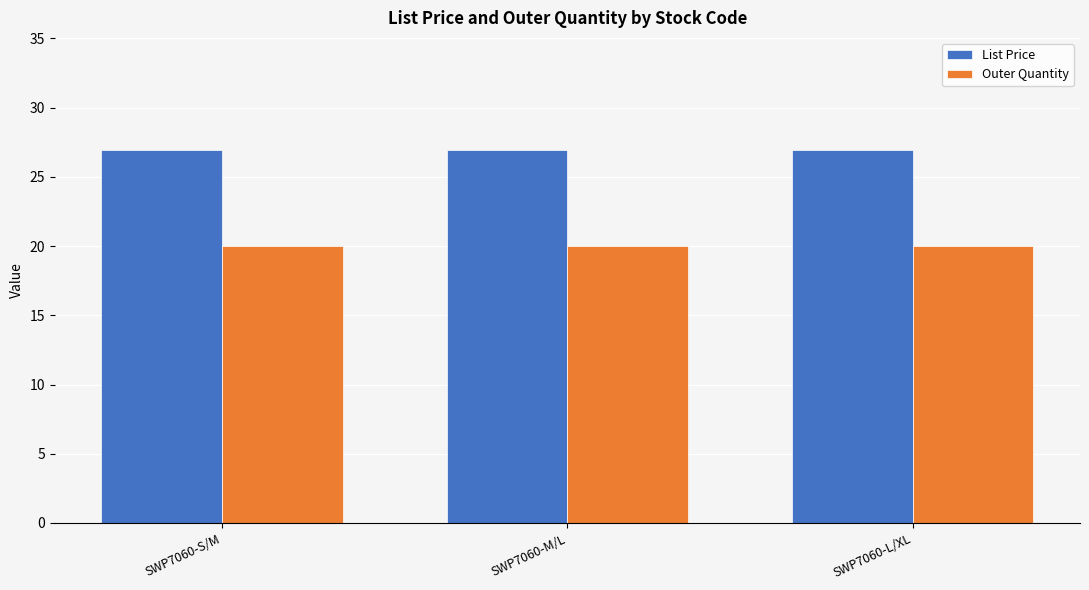

What position from the right is SWP7060-M/L?

2